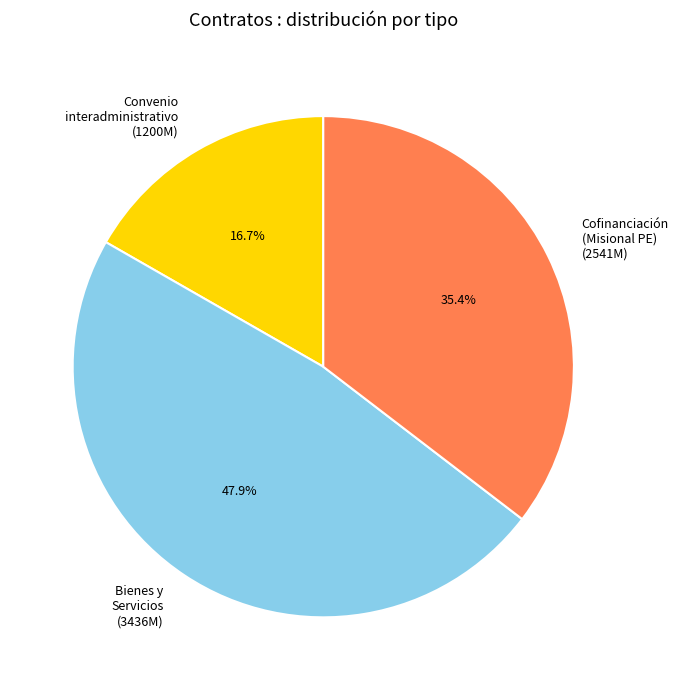

Is there a majority slice in this chart?

No